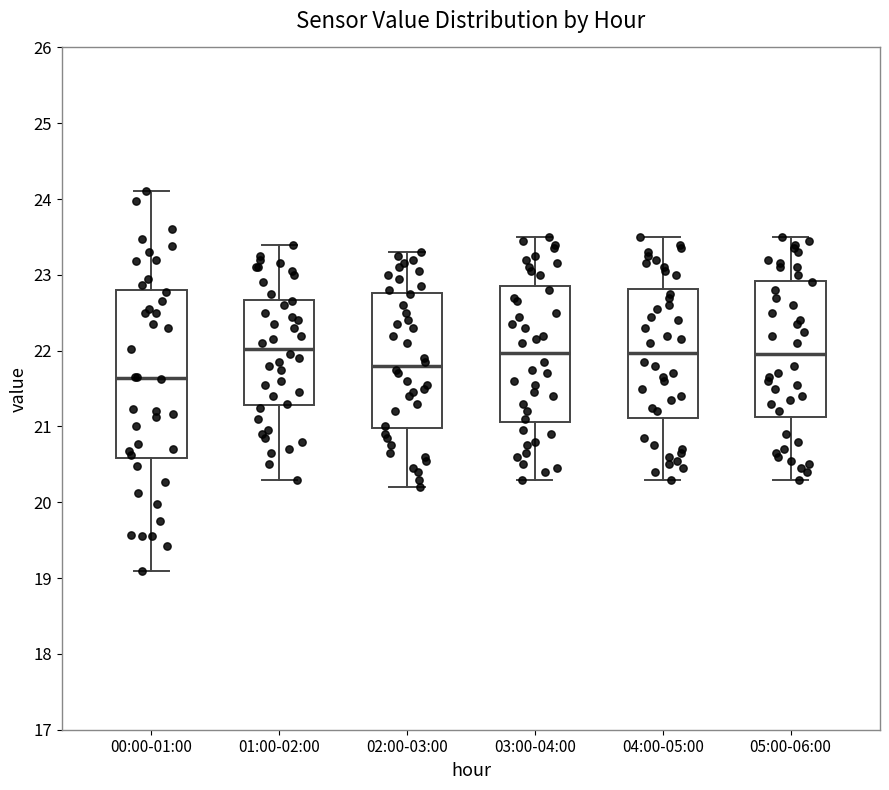

Where does the median line of the box for 02:00-03:00 sit on the y-axis? The values are not printed on the chart, so give them approximately, as read against the axis.

21.8